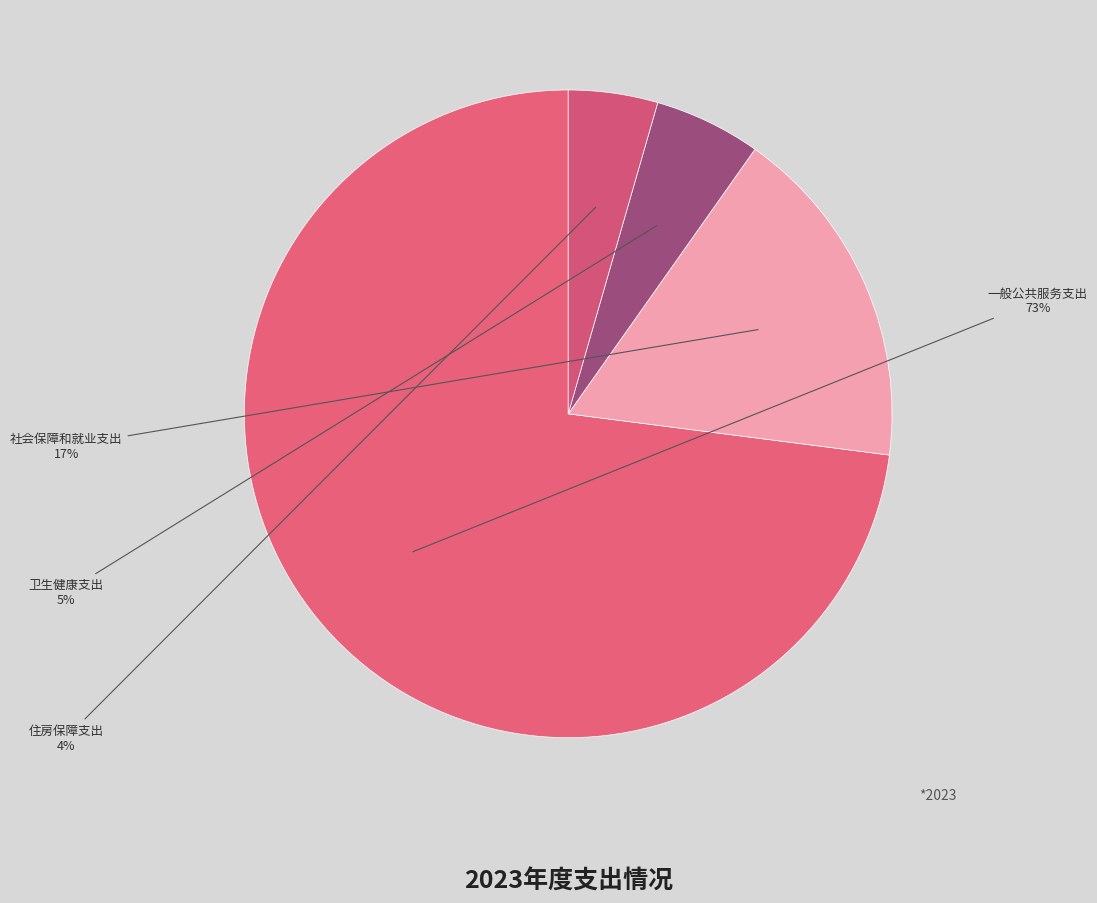

To the nearest percent, what percentage of the pie is 卫生健康支出?

5%